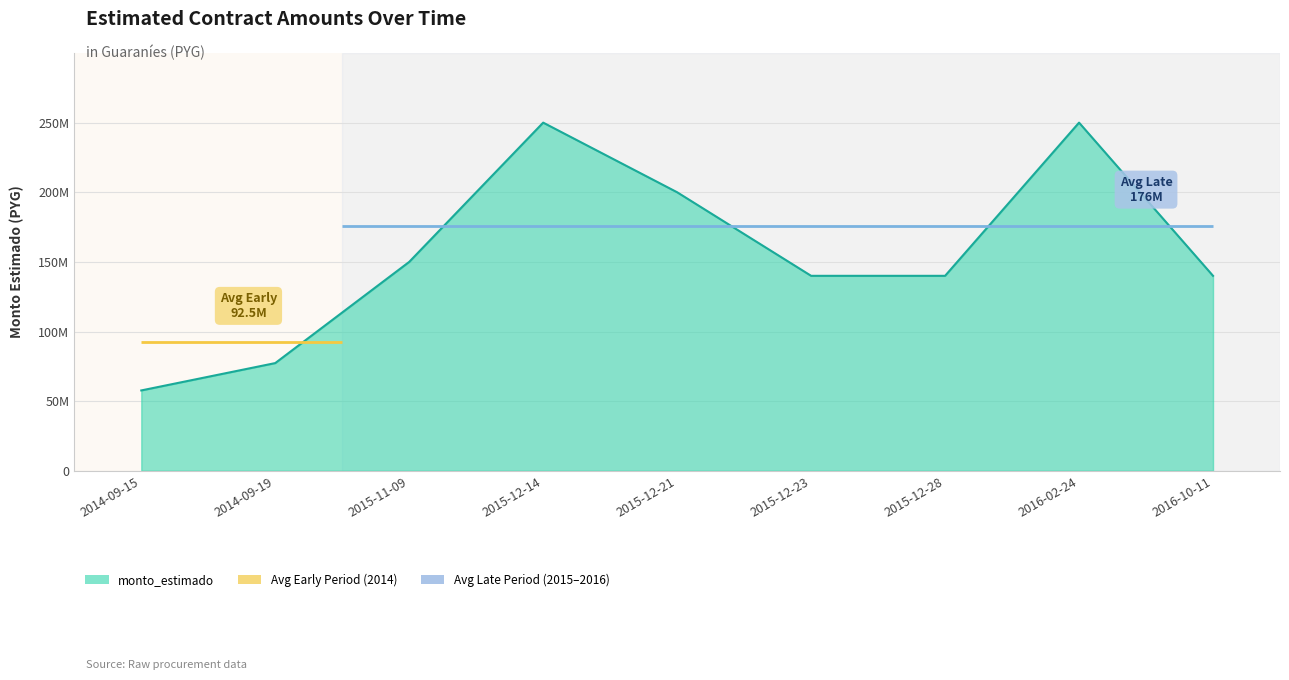

Between 2015-12-28 and 2014-09-15, which is larger?

2015-12-28